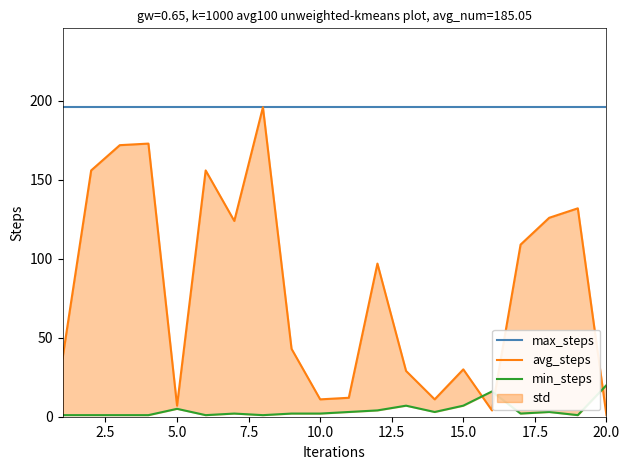

Which series changed the most between 10.0 and 15.0?

avg_steps